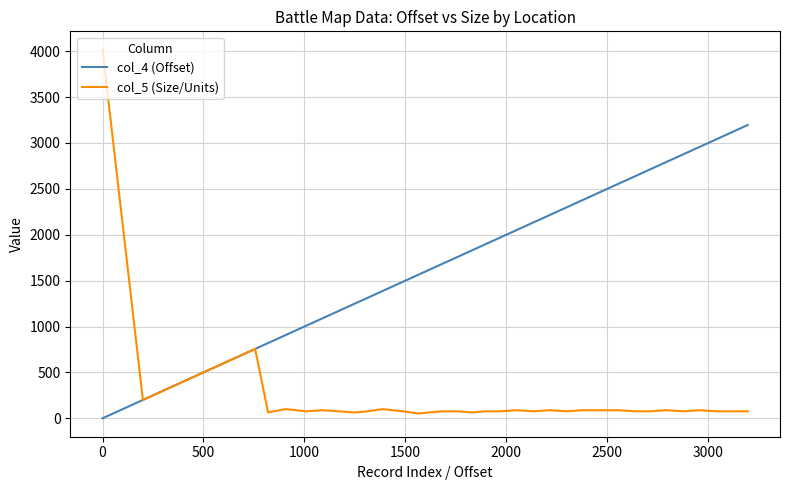

Which series has the widest spread of values?

col_5 (Size/Units)